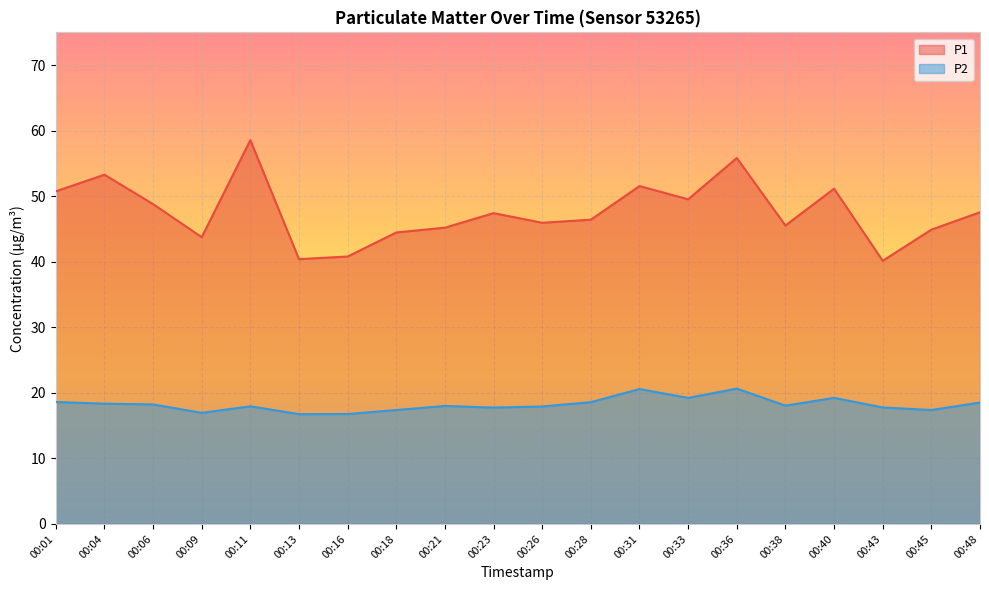

How many interior local valleys does the P2 series have?

6